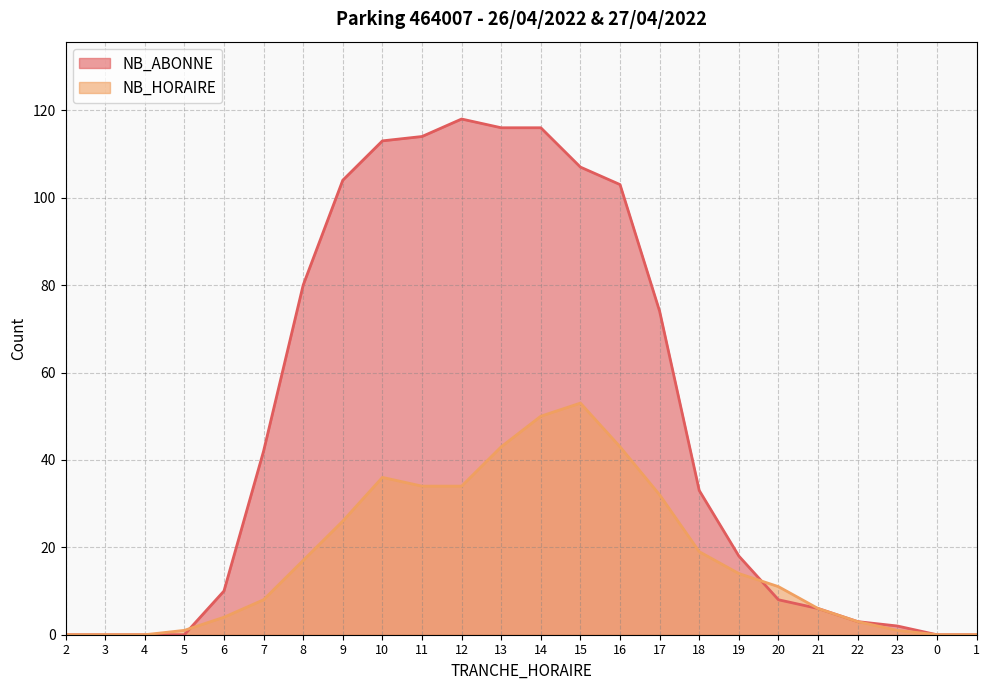

How many data points in NB_ABONNE are above 33?

11